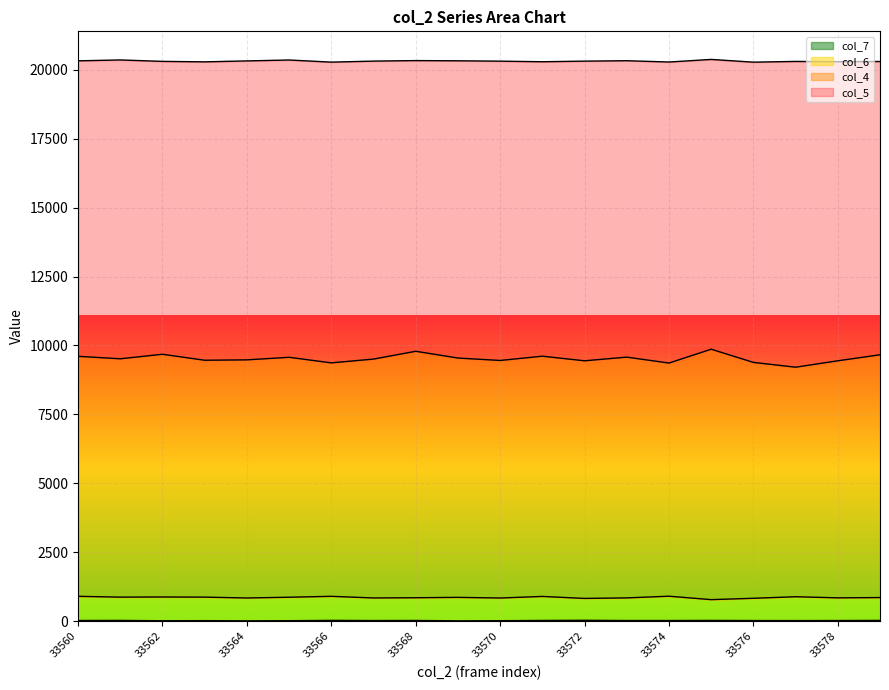

True or false: col_6 and col_4 cross at least once.

False